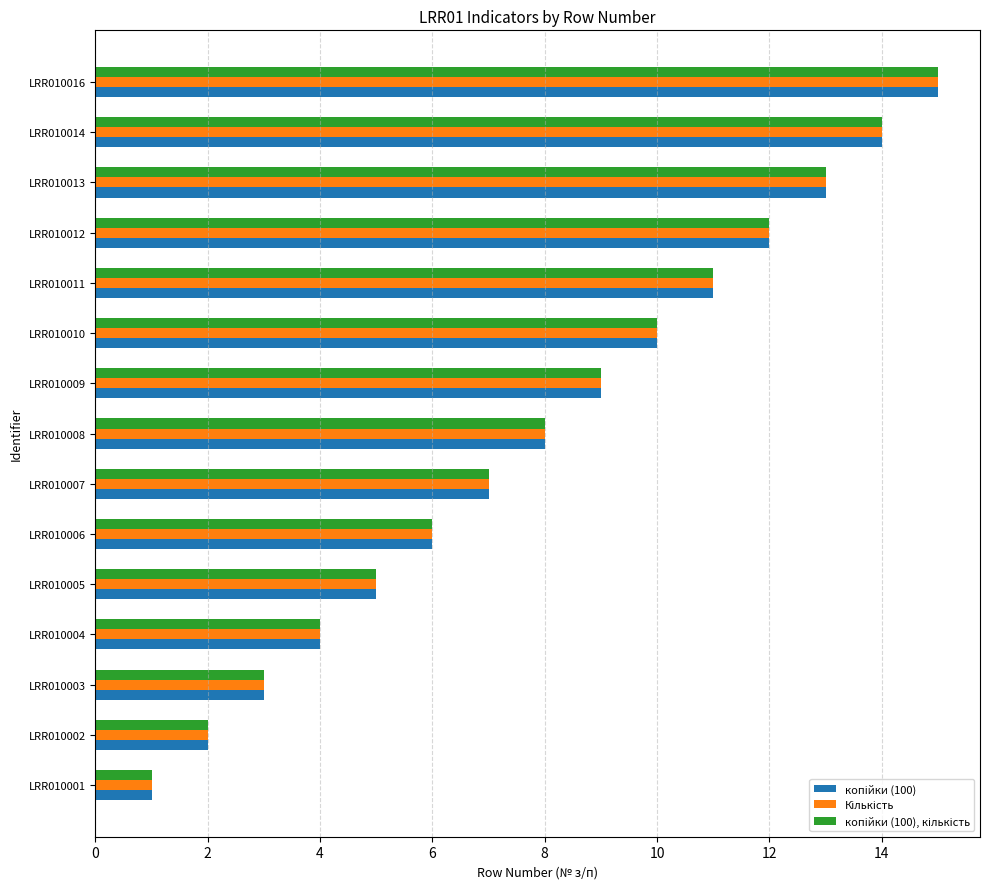

What is the total value across all series at LRR010004?

12